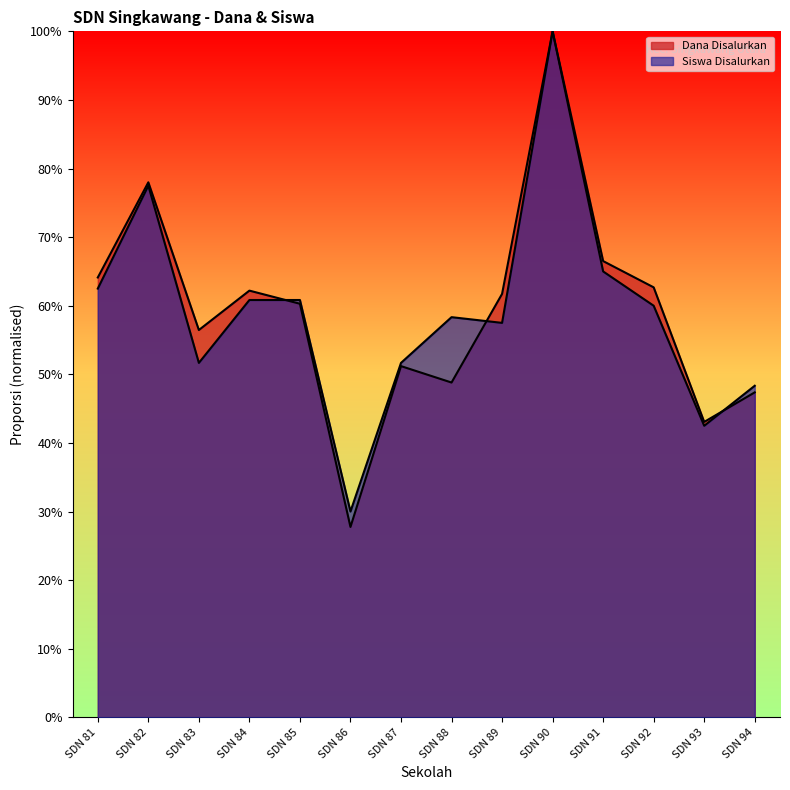

What is the average value of the Siswa Disalurkan series?

0.6